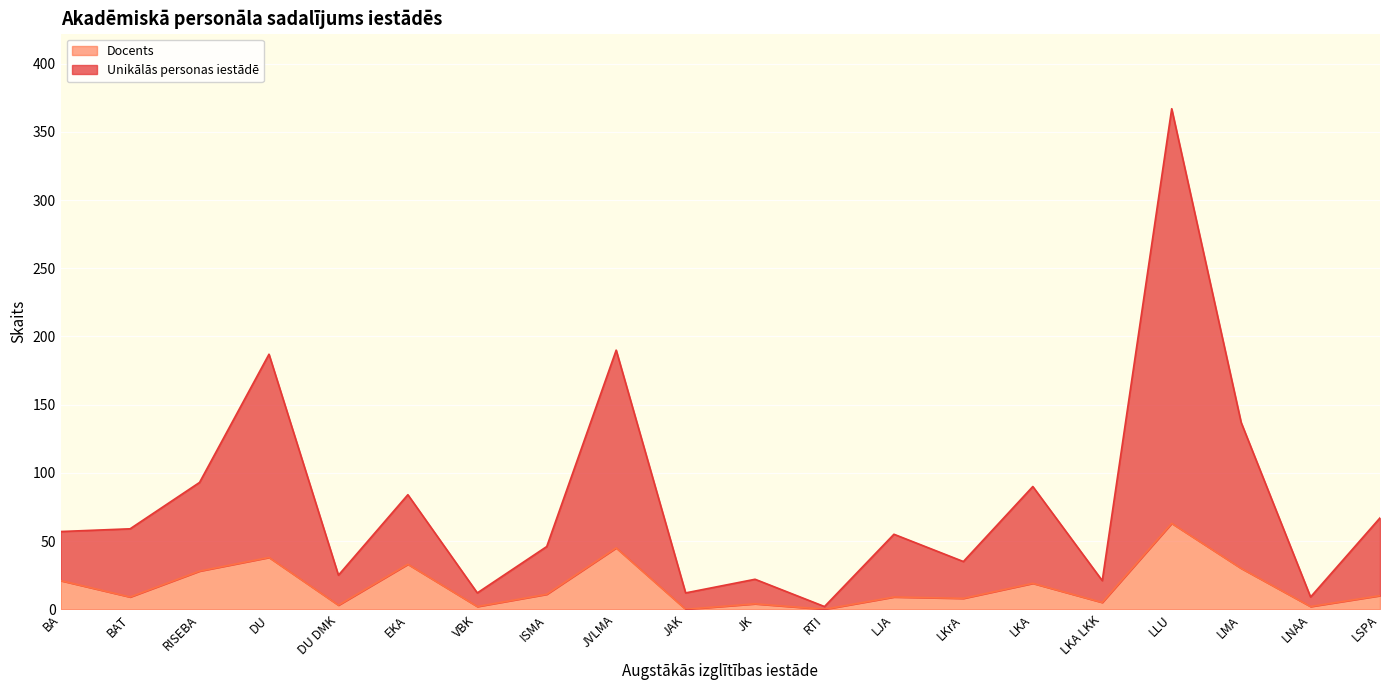

True or false: Unikālās personas iestādē has a value of 367 at LLU.

True